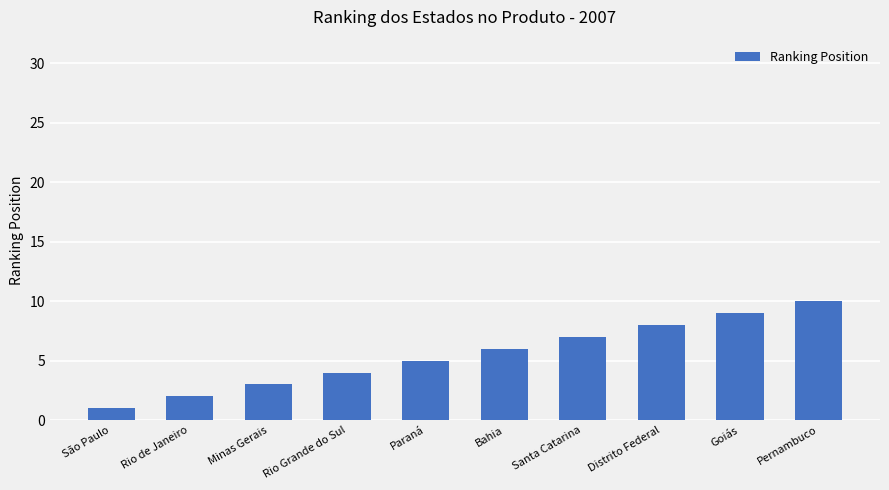

Which has a higher value, São Paulo or Rio Grande do Sul?

Rio Grande do Sul